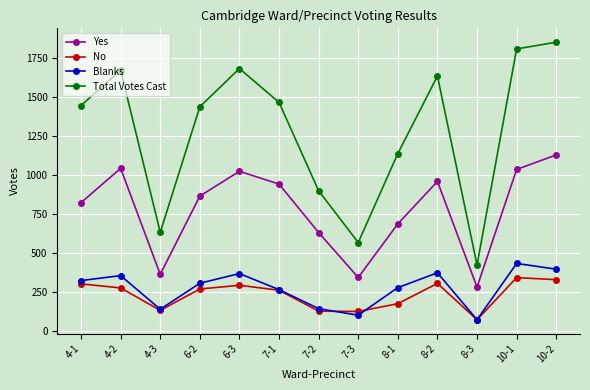

Where is the first local minimum for Yes?

4-3